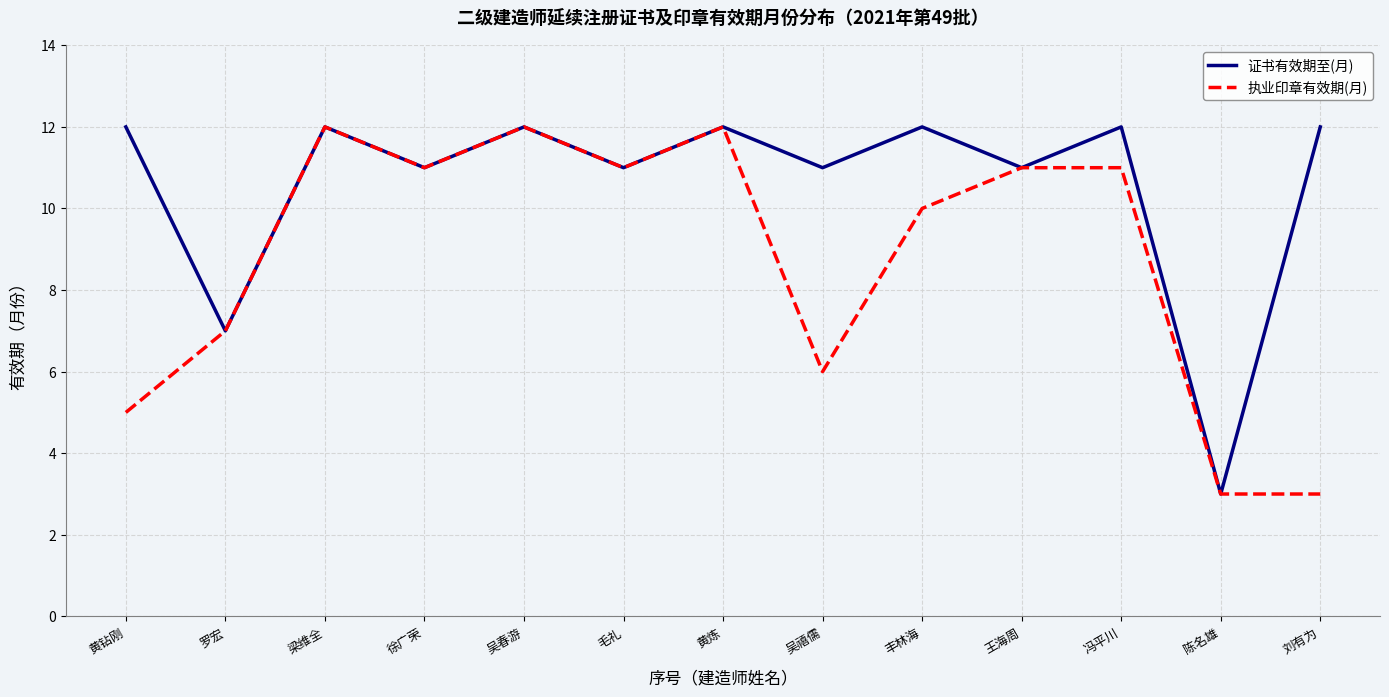

True or false: 执业印章有效期(月) has more than 0 points higher than both neighbors.

True